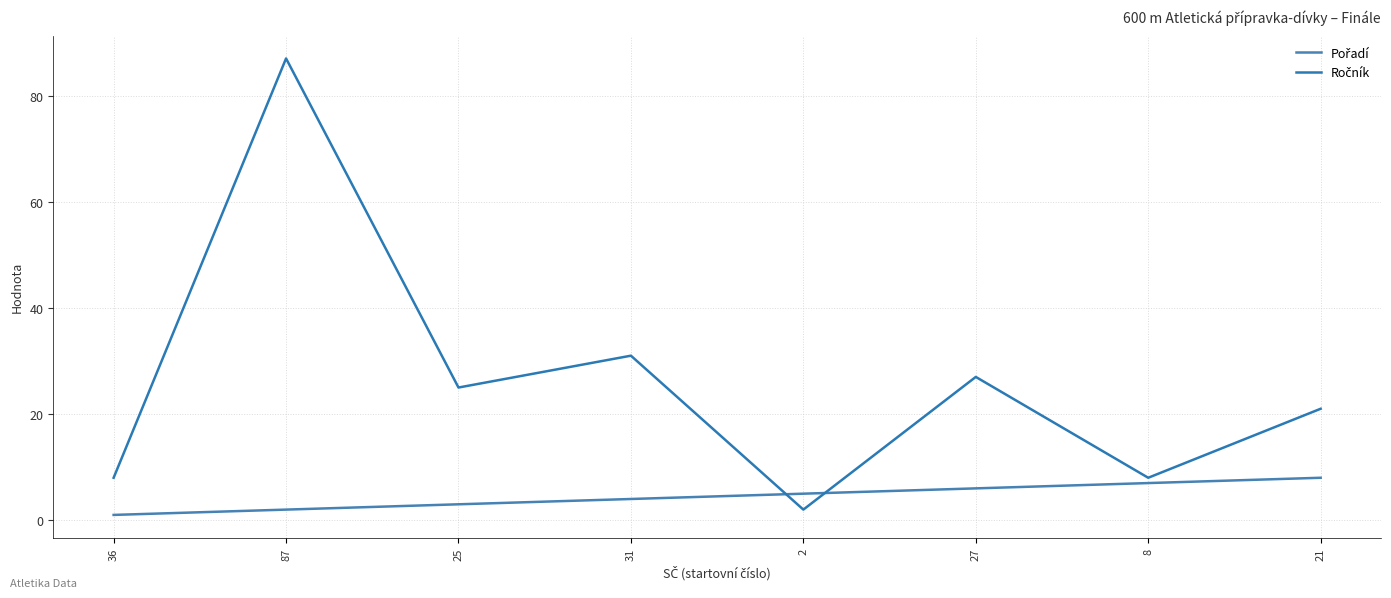

Does the chart display data point markers on the line(s)?

No